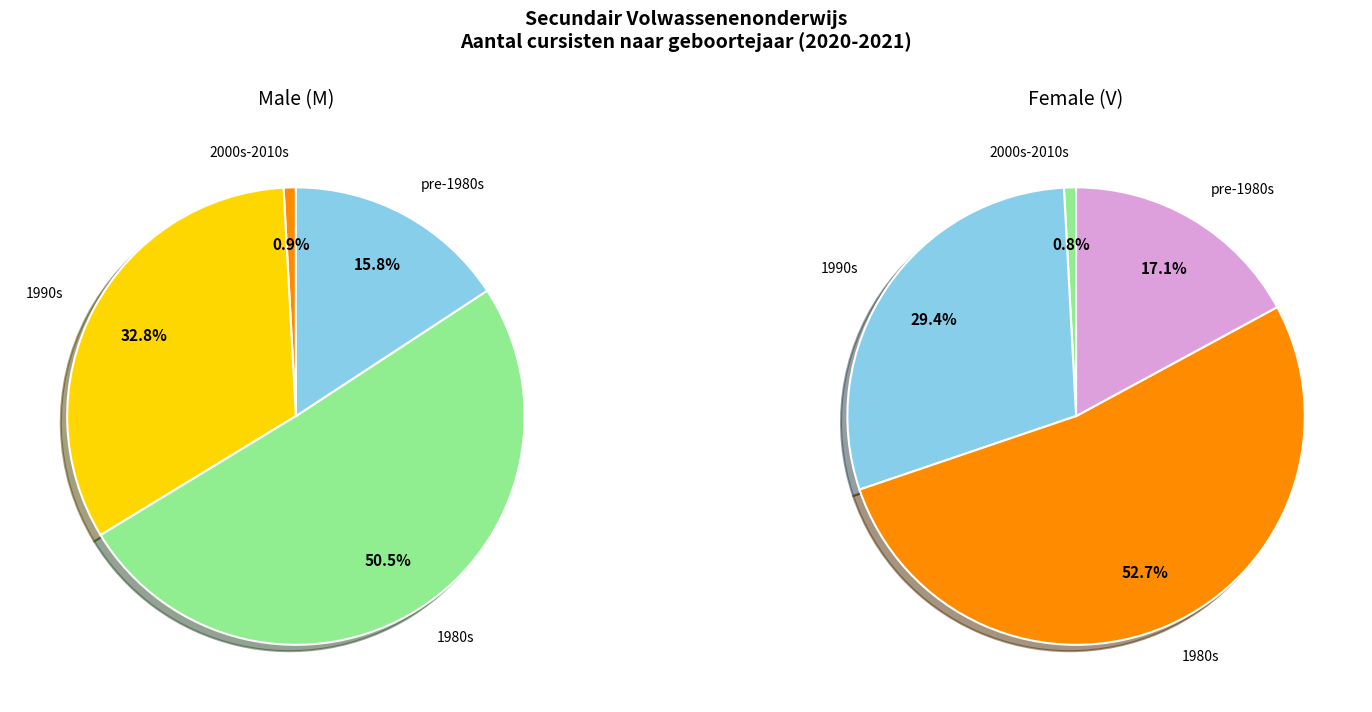

At 1982, list the series in order from smallest to largest.

M, V